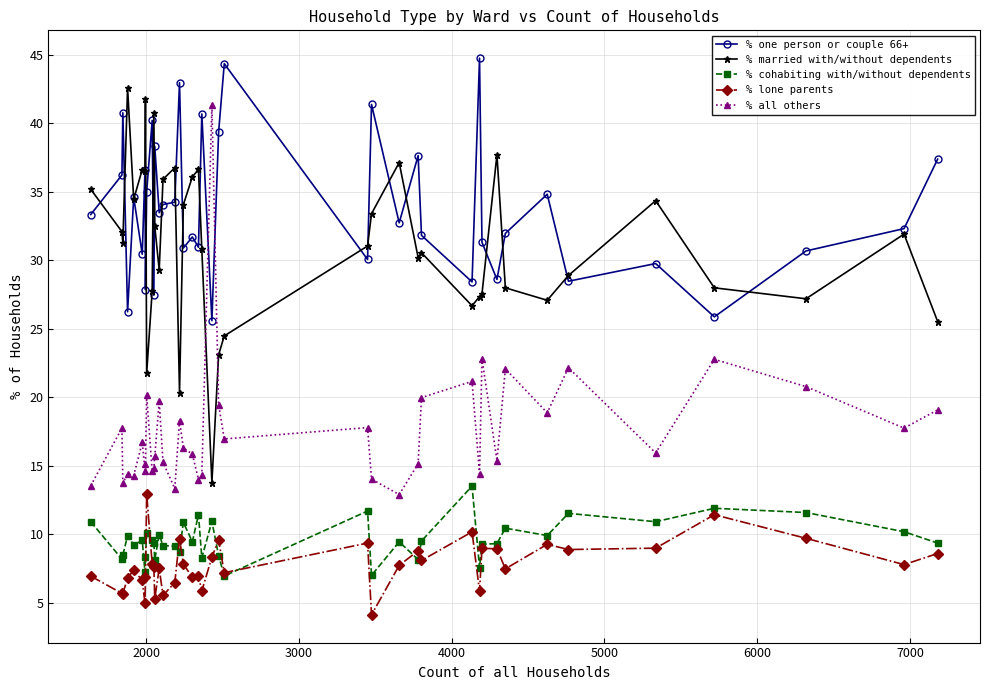

What is the maximum value shown in the chart?

44.8